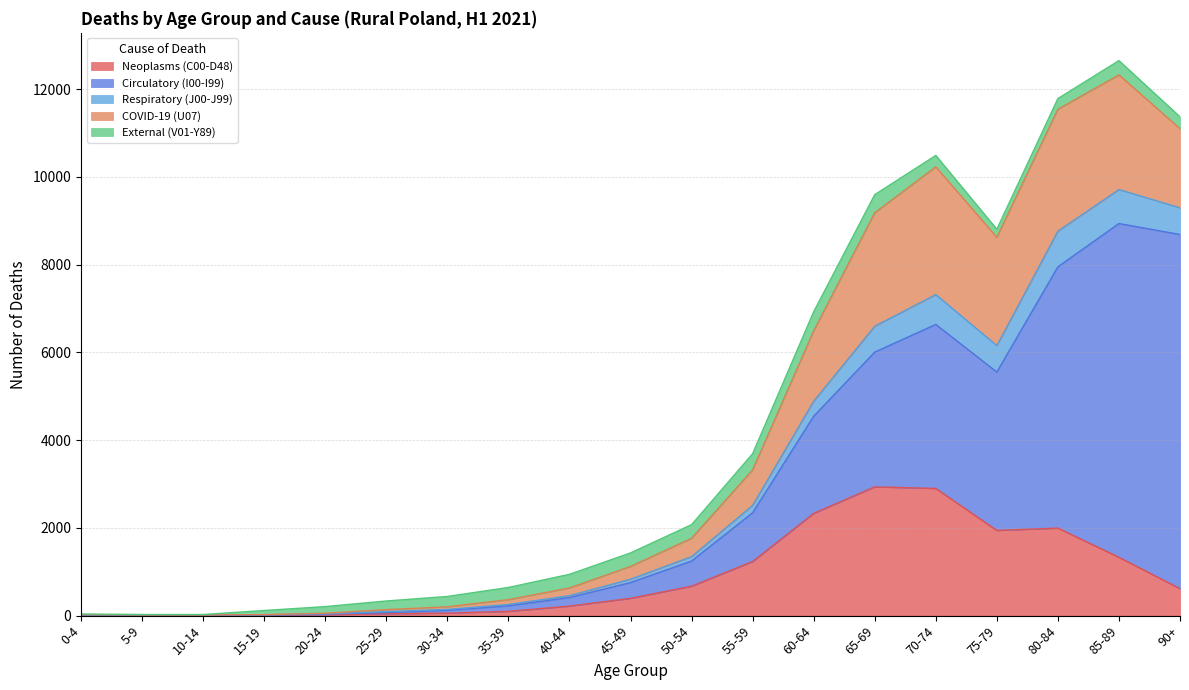

How many times do Neoplasms (C00-D48) and COVID-19 (U07) cross each other?

3